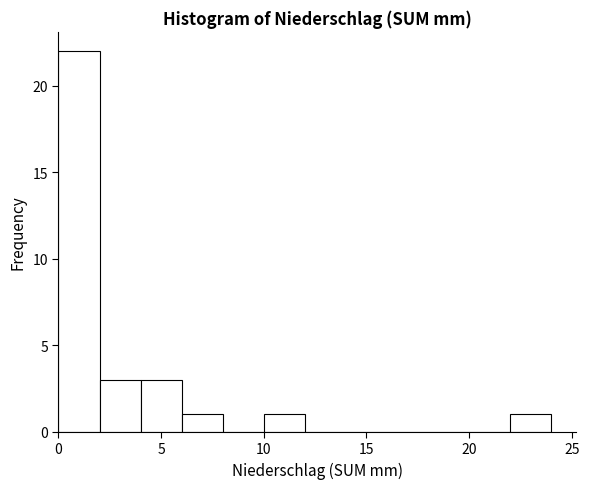

Over which range of the x-axis is the bar tallest?

0 to 2